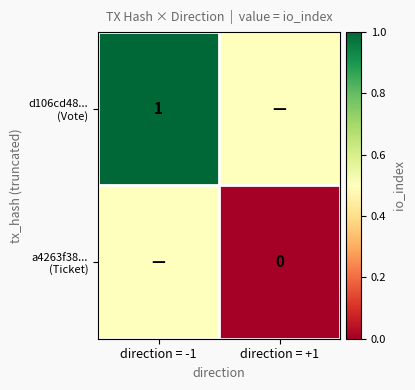

List the labels in order of d106cd48... (Vote) value, smallest first.

direction = +1, direction = -1